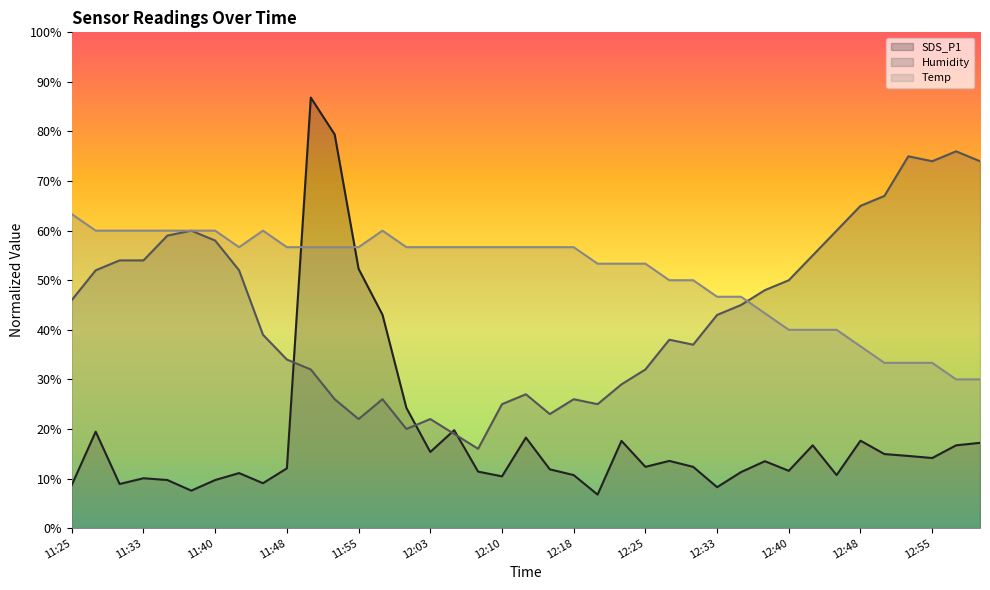

What is the value of the Temp point at the 31st from the left?

40.0